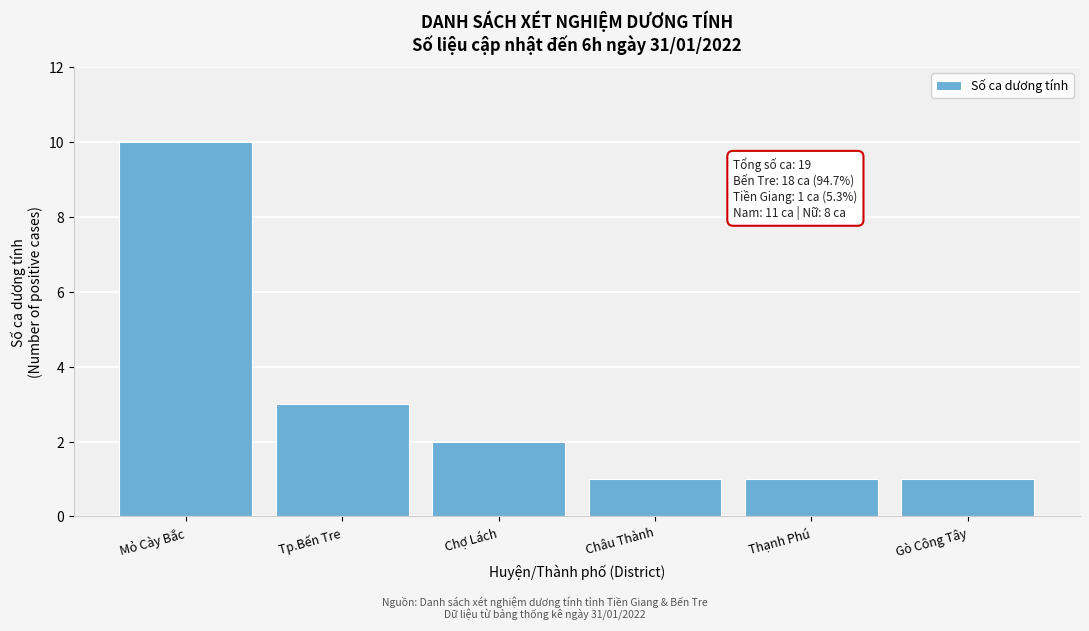

Reading right to left, extract all data points from this chart.

Gò Công Tây=1	Thạnh Phú=1	Châu Thành=1	Chợ Lách=2	Tp.Bến Tre=3	Mỏ Cày Bắc=10